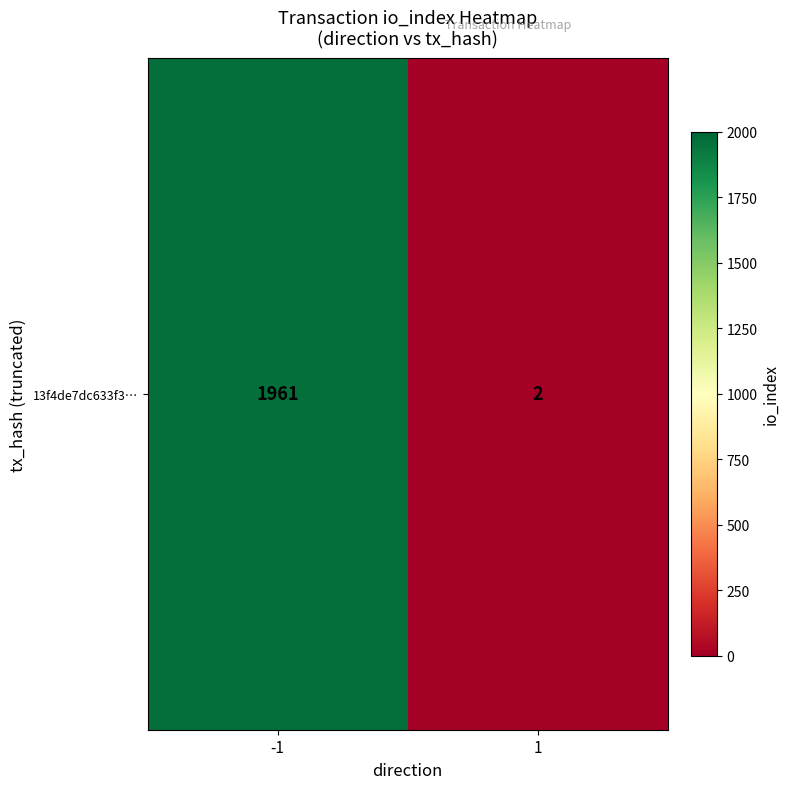

True or false: the data shows 1961 at -1.

True